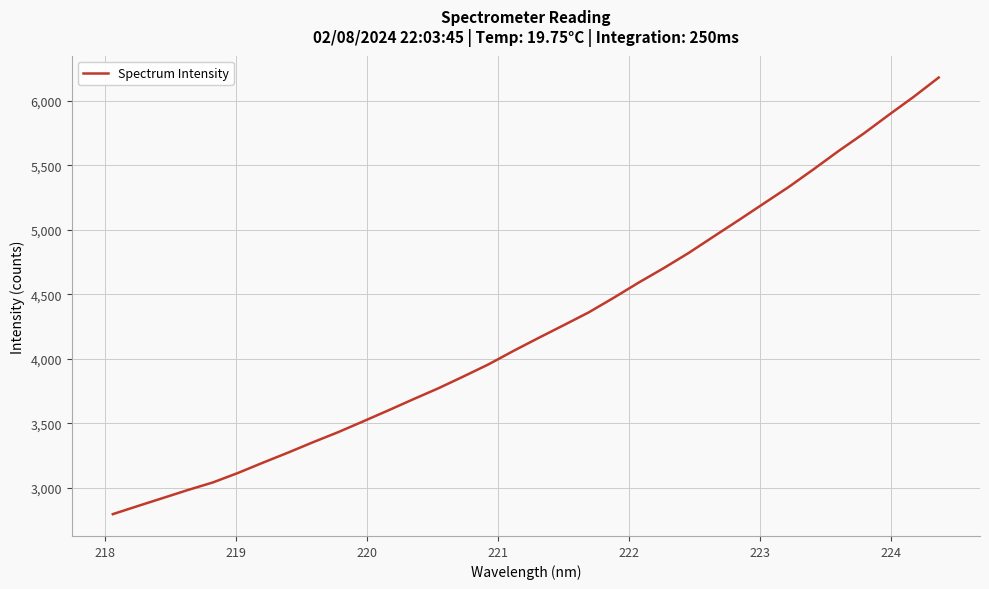

What is the greatest value displayed?

6180.5